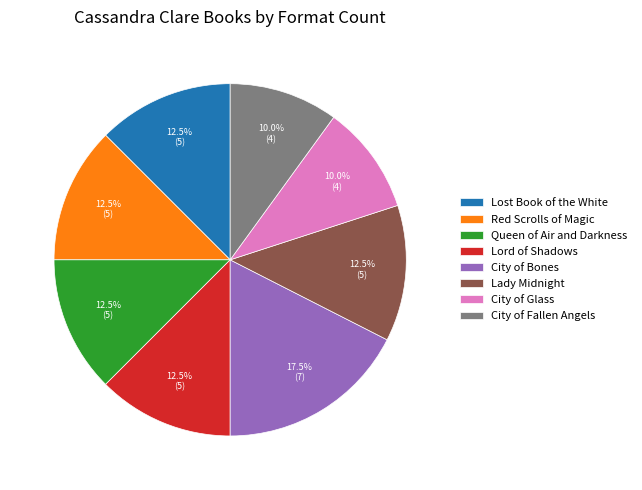

What is the ratio of the value at City of Bones to the value at Lady Midnight?

1.4